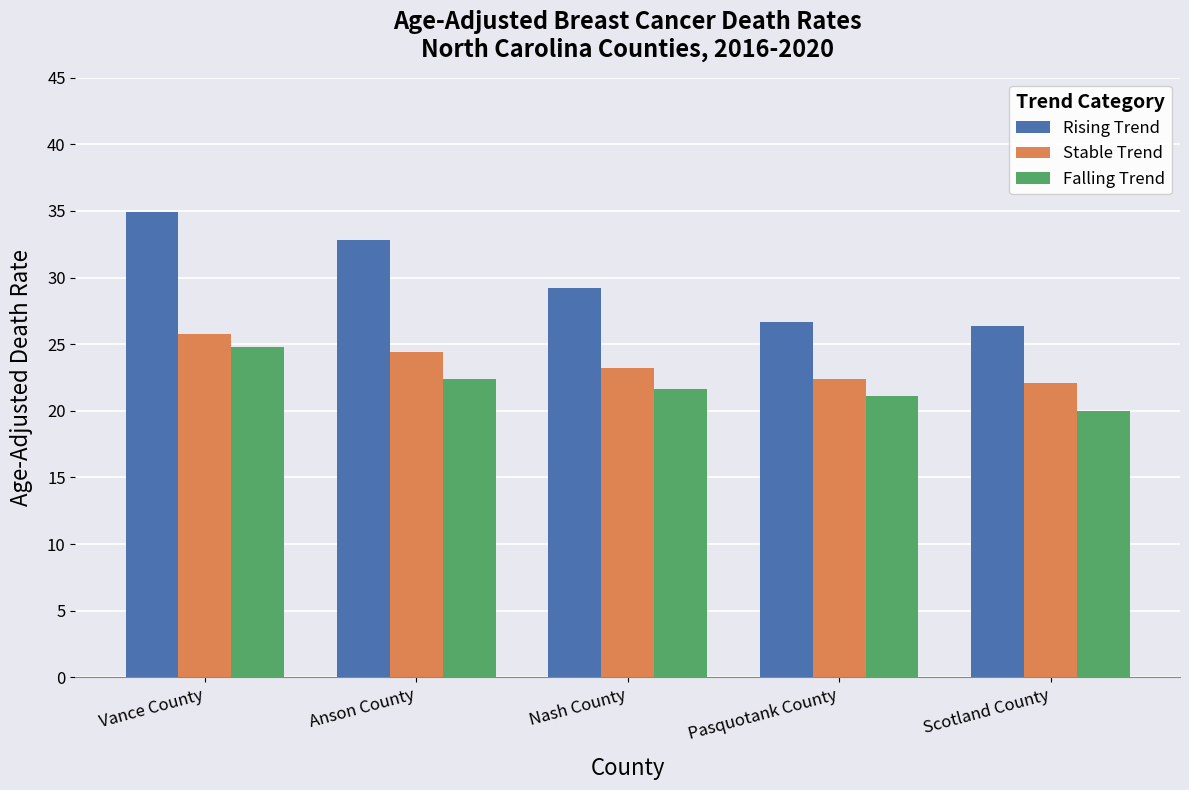

Count the number of data series in this chart.

3